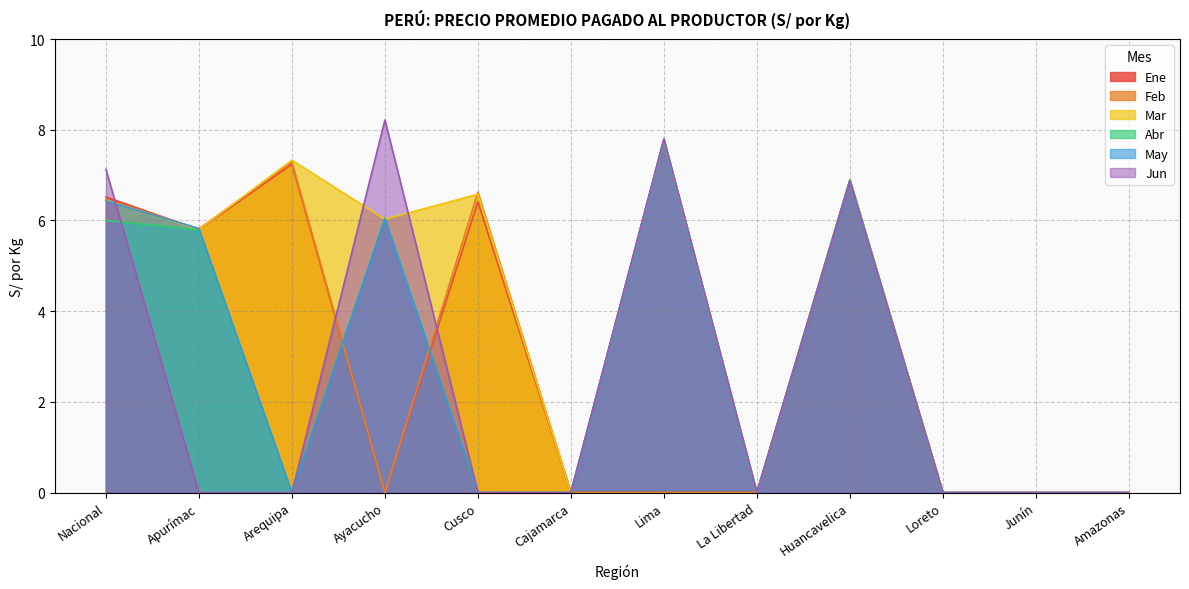

What is the label of the 4th point from the right?

Huancavelica